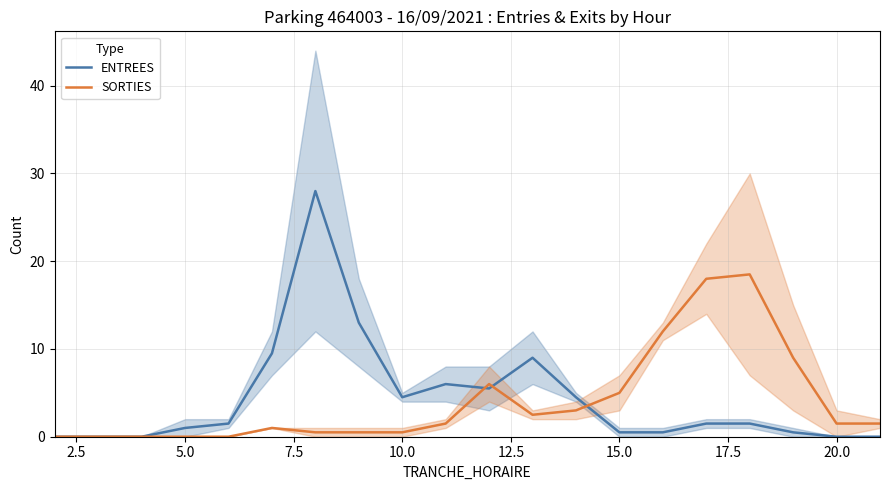

Read the ENTREES value at 15.0.

0.5